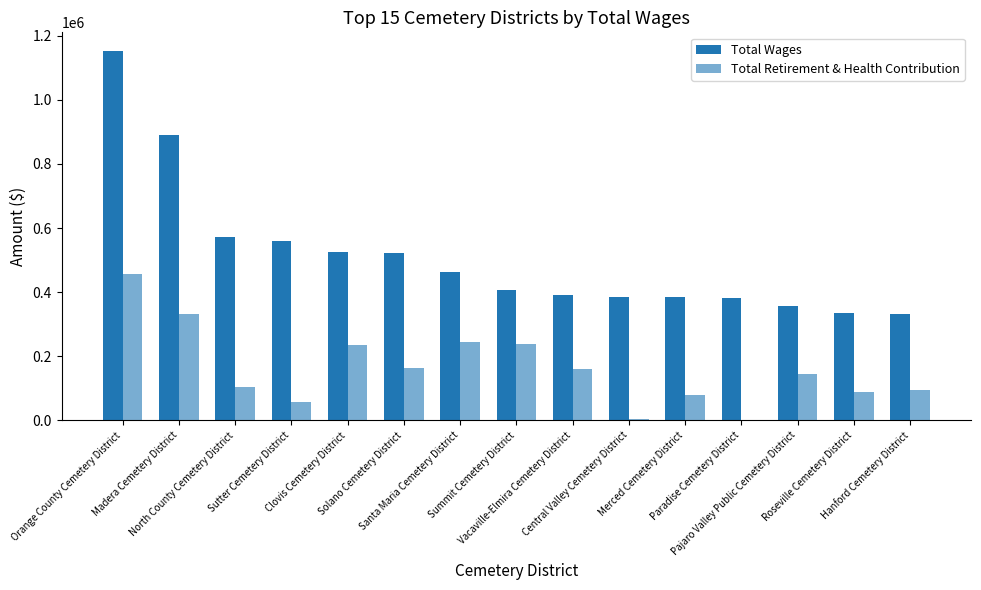

At which category is the sum across all series the highest?

Orange County Cemetery District